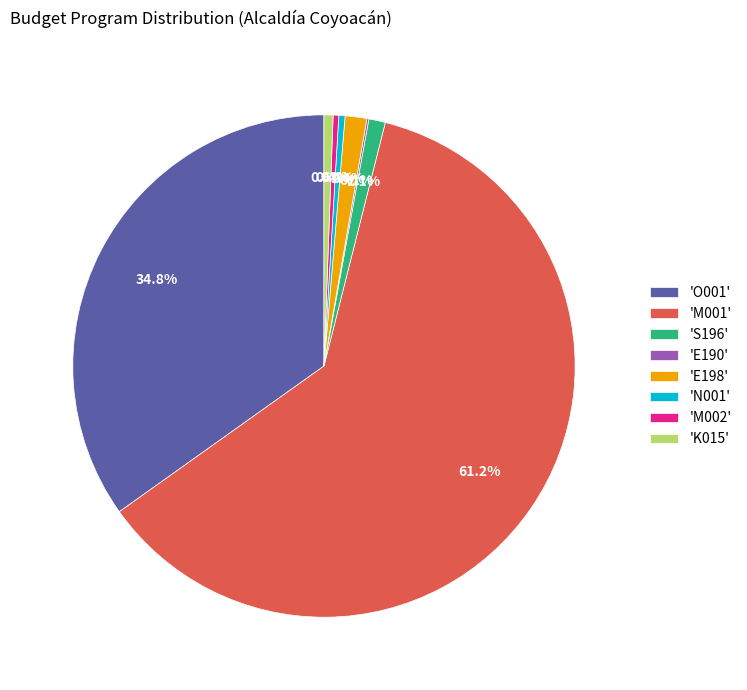

What percentage do 'O001' and 'E198' together represent?

36.2%